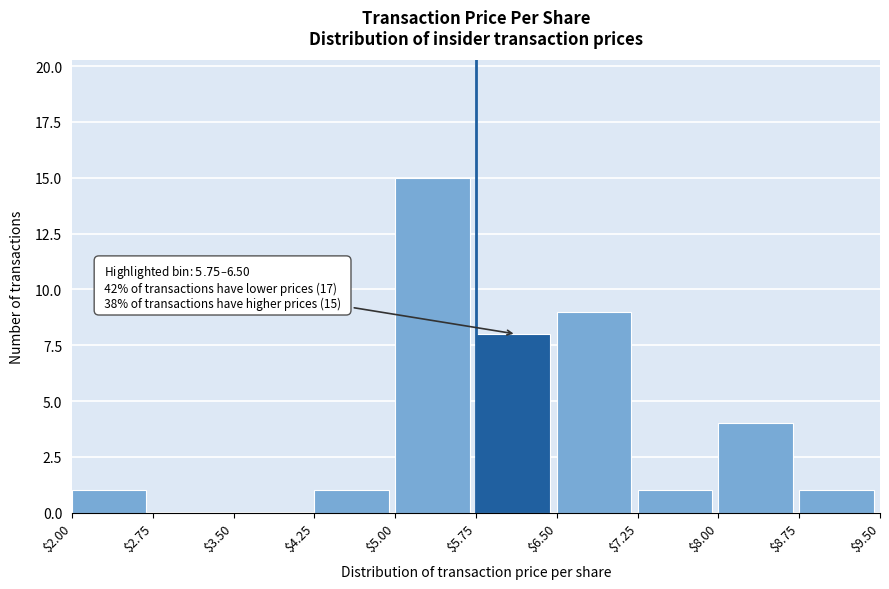

Which range on the x-axis has the tallest bar?

$5.00 to $5.75